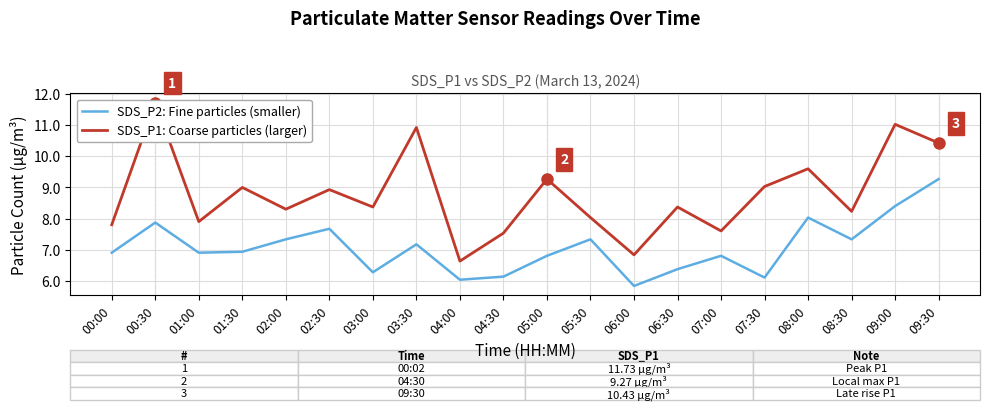

What is the maximum value for SDS_P1: Coarse particles (larger)?

11.7